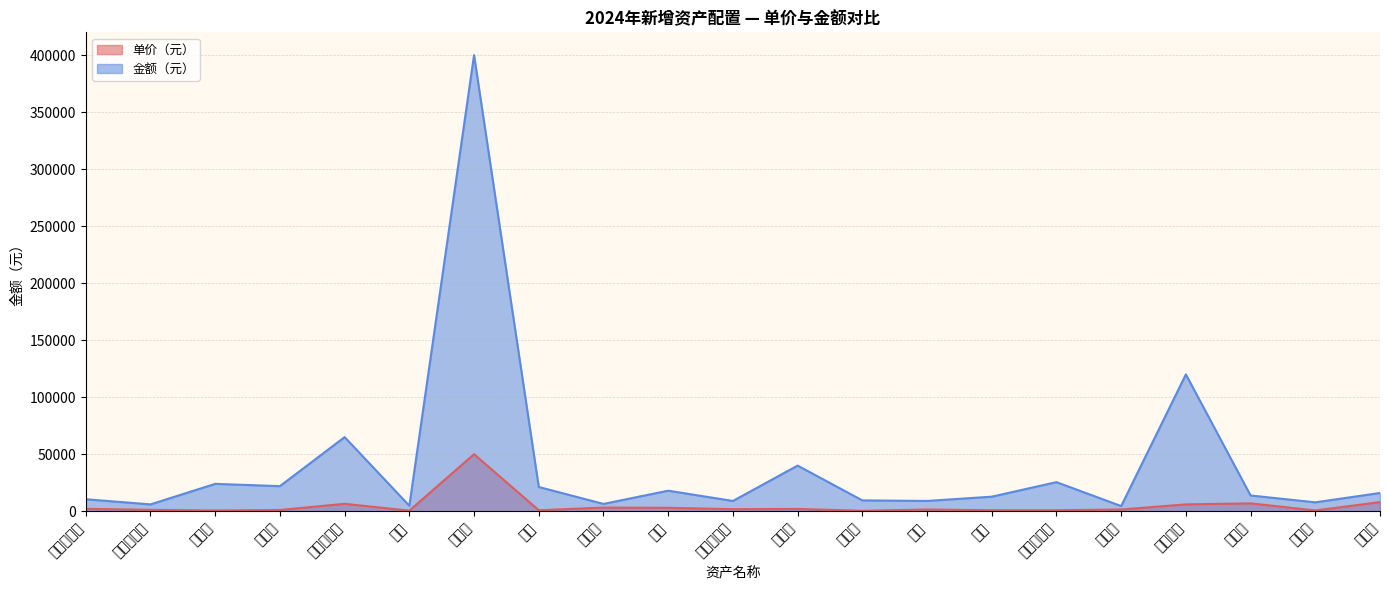

What is the maximum value for 金额（元）?

400000